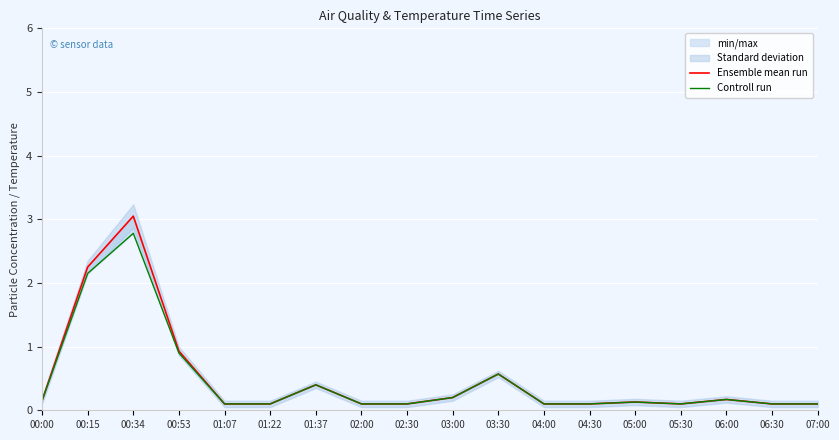

The Ensemble mean run series shows 0.1 at 04:00. True or false?

True